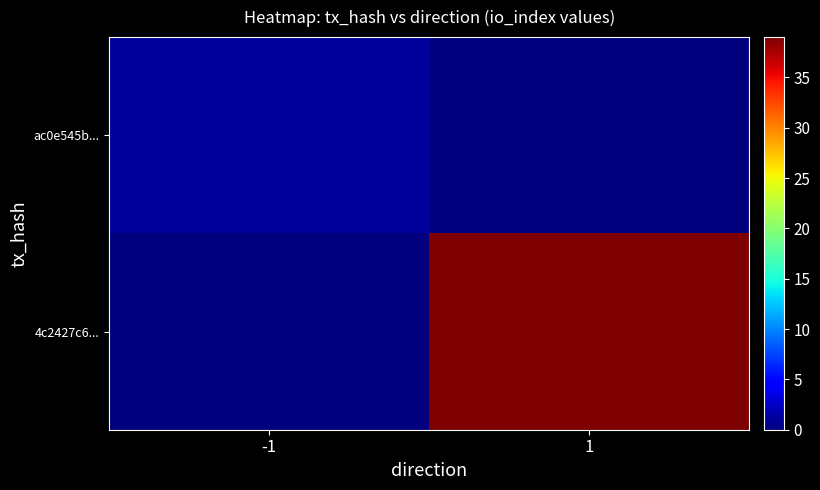

Reading left to right, what are all the values shown in this chart?

ac0e545b...: -1=1	1=0
4c2427c6...: -1=0	1=39